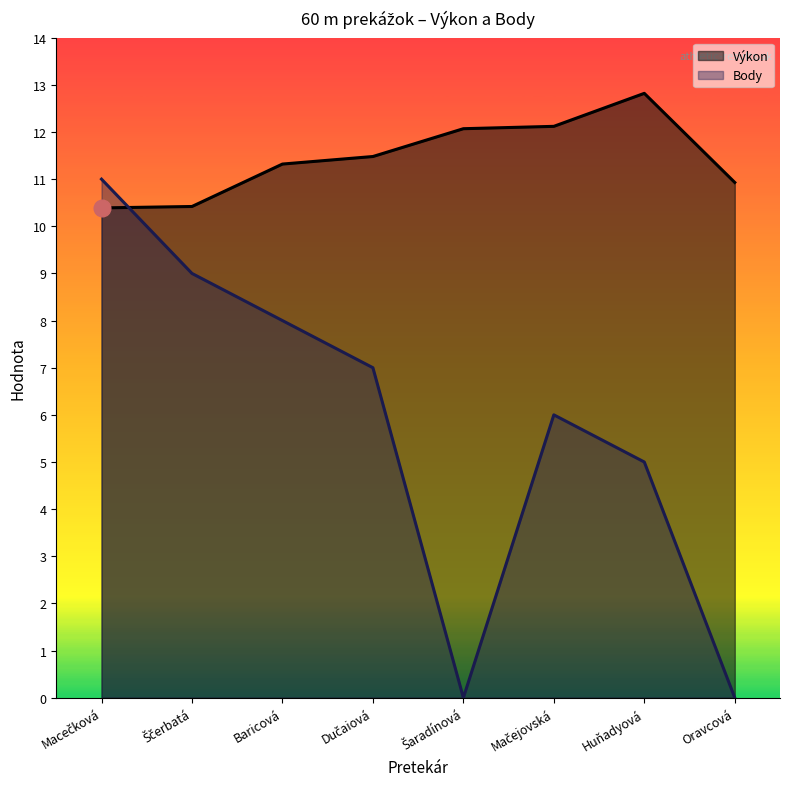

What is the average value of the Výkon series?

11.4